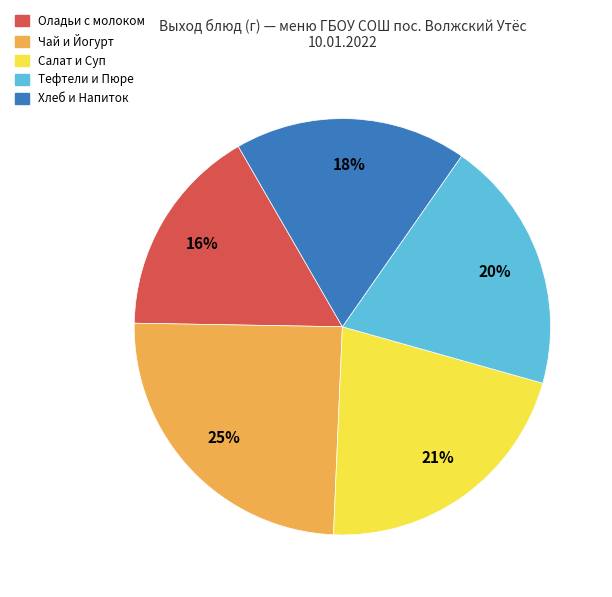

To the nearest percent, what is the average slice percentage?

20%